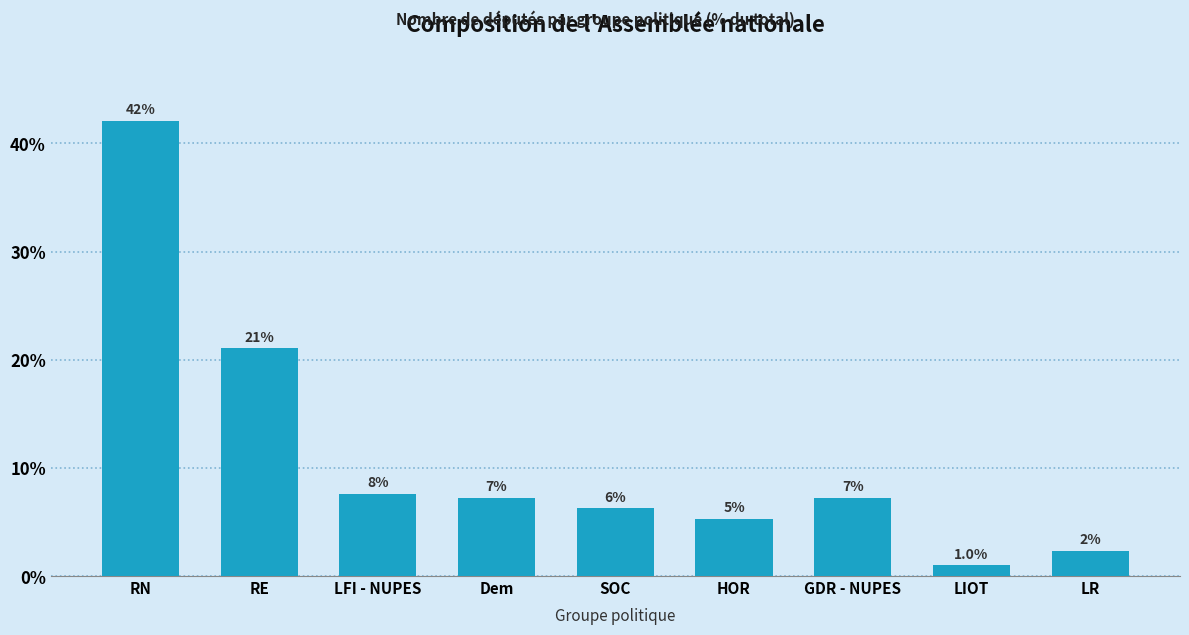

The chart shows a value of 3.5 at HOR. True or false?

False